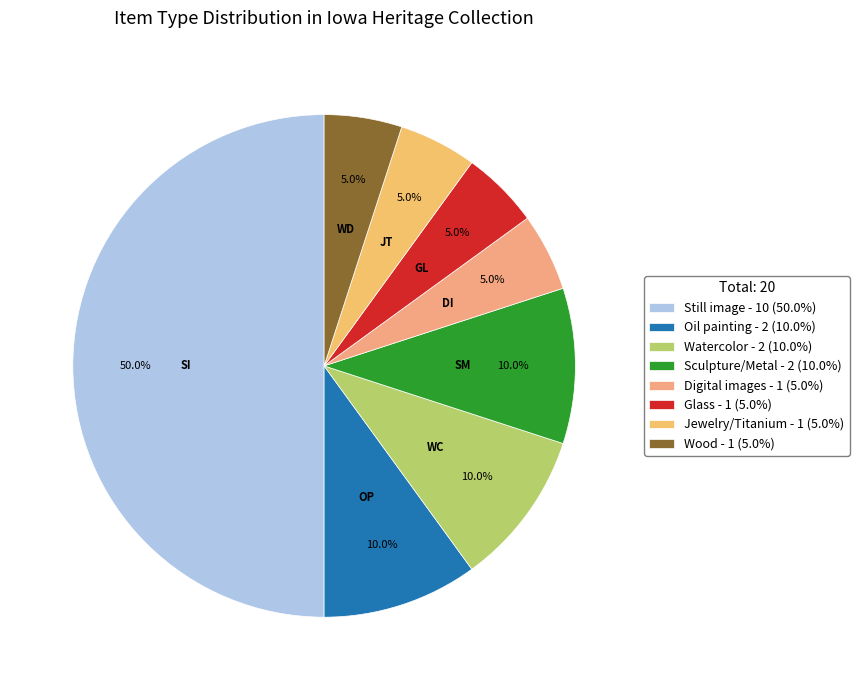

Which slice is the largest?

Still image